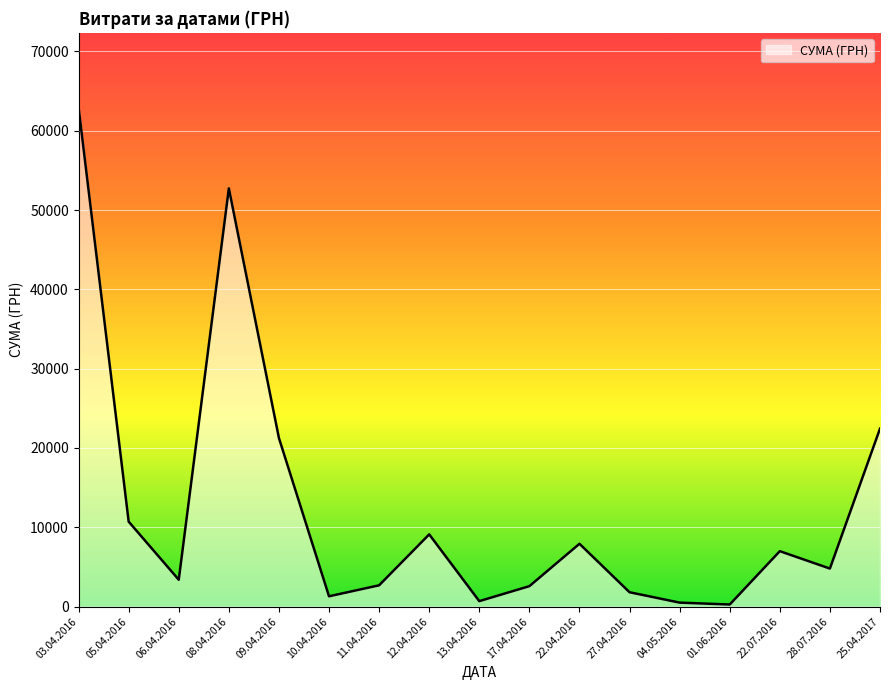

The chart shows a value of 1810.9 at 27.04.2016. True or false?

True